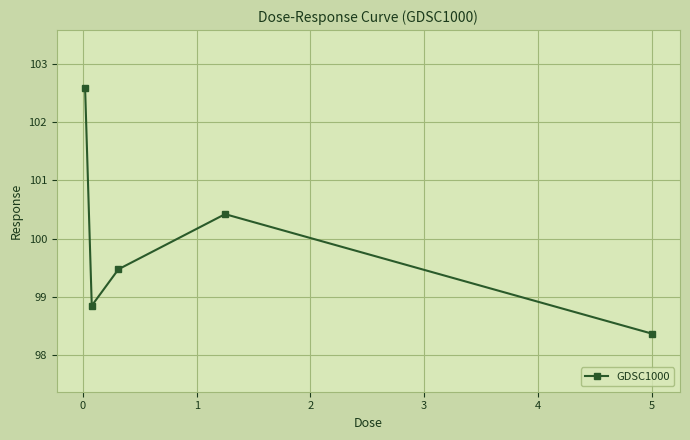

What is the maximum value shown in the chart?

102.6